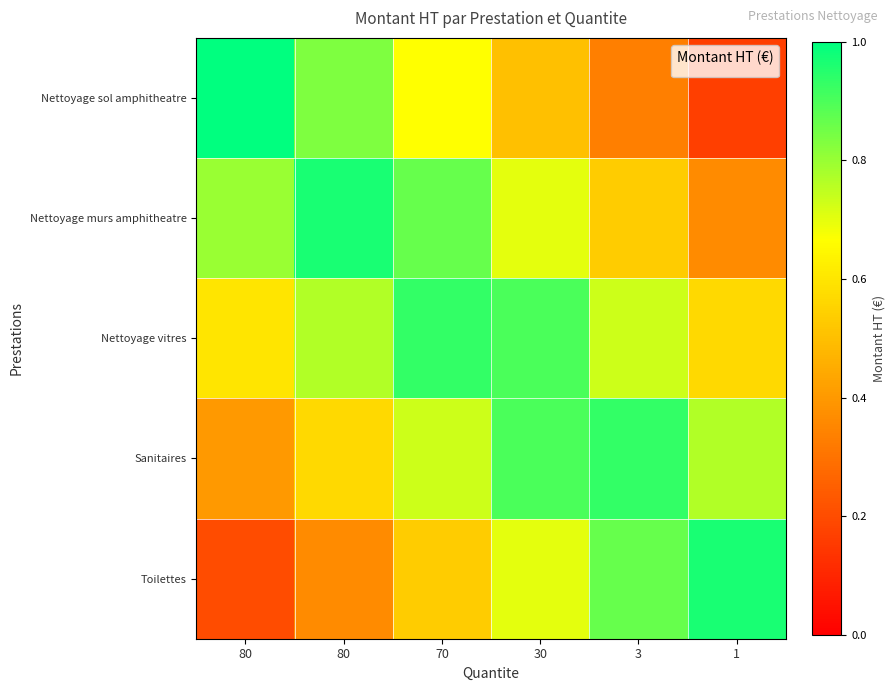

Reading left to right, what are all the values shown in this chart?

Nettoyage sol amphitheatre: 80=1.0	80=0.8	70=0.7	30=0.5	3=0.3	1=0.2
Nettoyage murs amphitheatre: 80=0.8	80=1.0	70=0.9	30=0.7	3=0.5	1=0.4
Nettoyage vitres: 80=0.6	80=0.8	70=0.9	30=0.9	3=0.7	1=0.6
Sanitaires: 80=0.4	80=0.6	70=0.7	30=0.9	3=0.9	1=0.8
Toilettes: 80=0.2	80=0.4	70=0.5	30=0.7	3=0.9	1=1.0